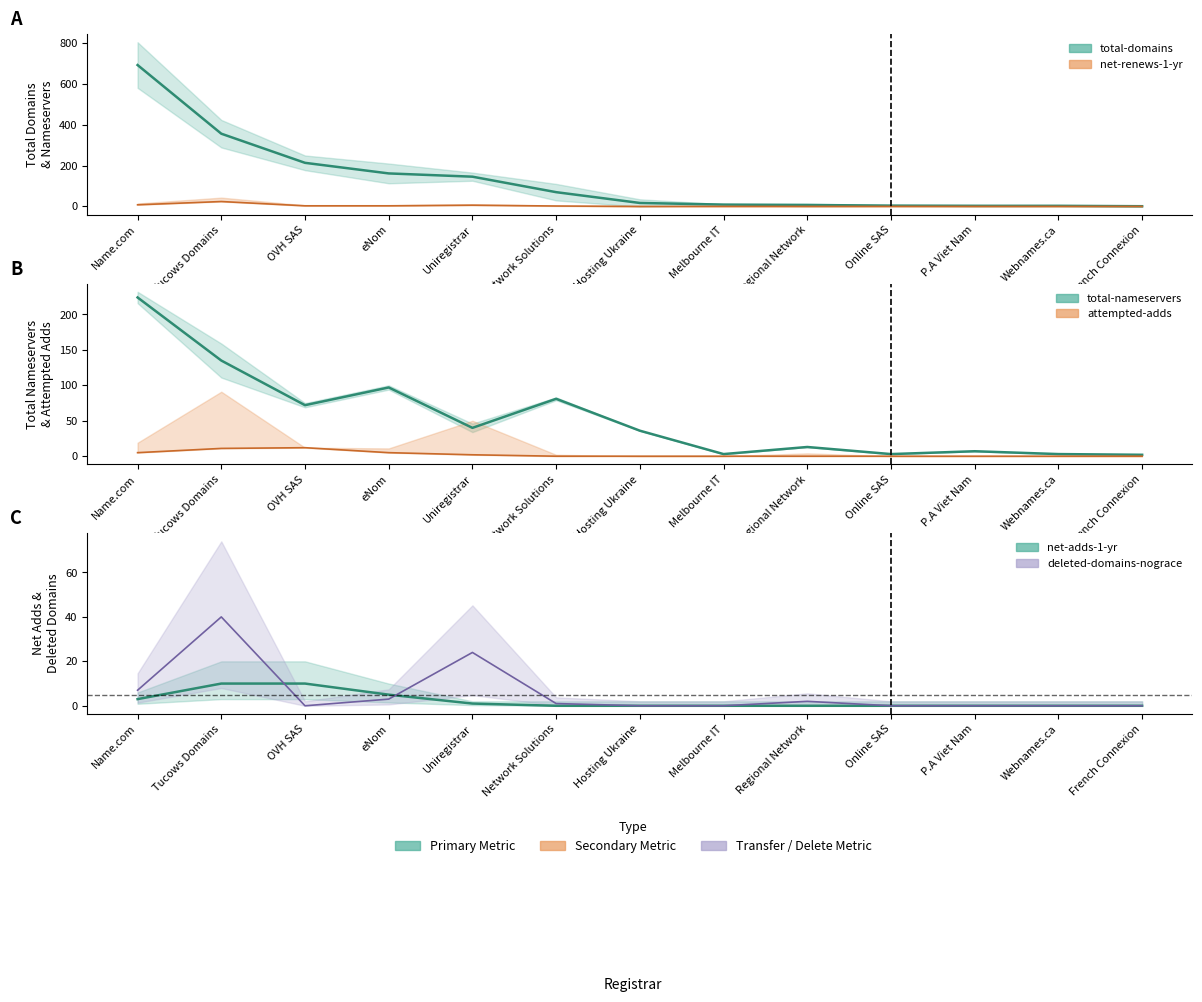

At how many categories does at least one series exceed 598?

1